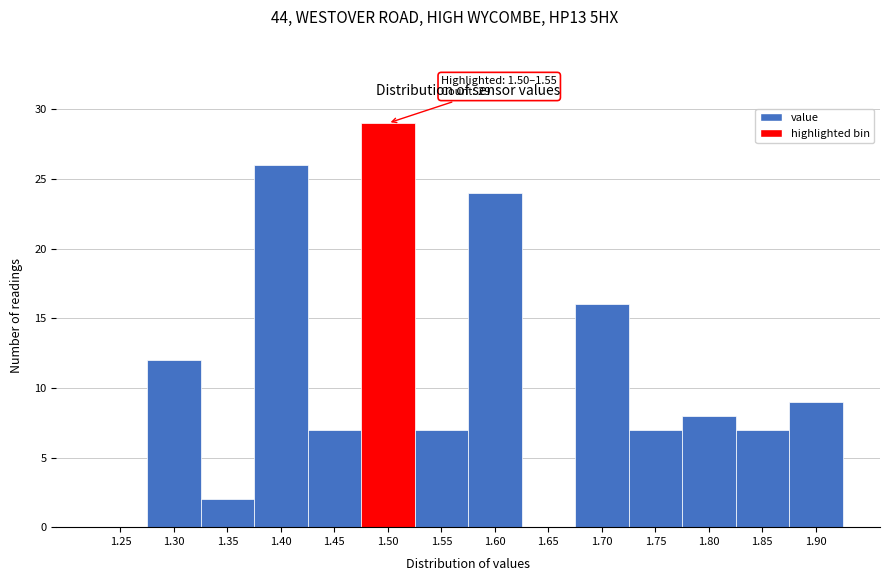

Reading left to right, list all the values displayed in this chart.

1.25=0	1.30=12	1.35=2	1.40=26	1.45=7	1.50=29	1.55=7	1.60=24	1.65=0	1.70=16	1.75=7	1.80=8	1.85=7	1.90=9